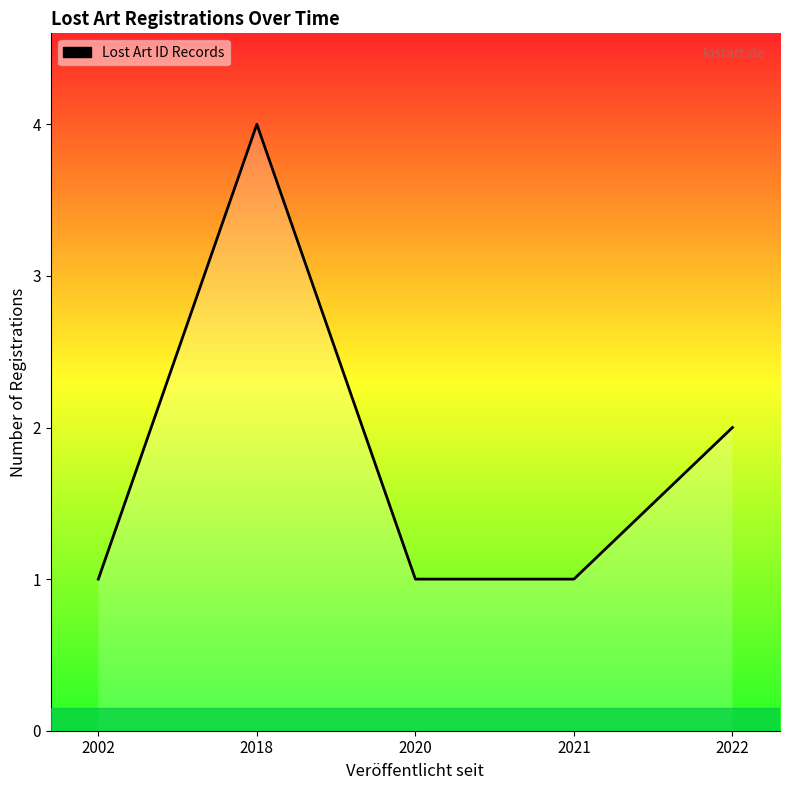

How many categories are shown in the chart?

5